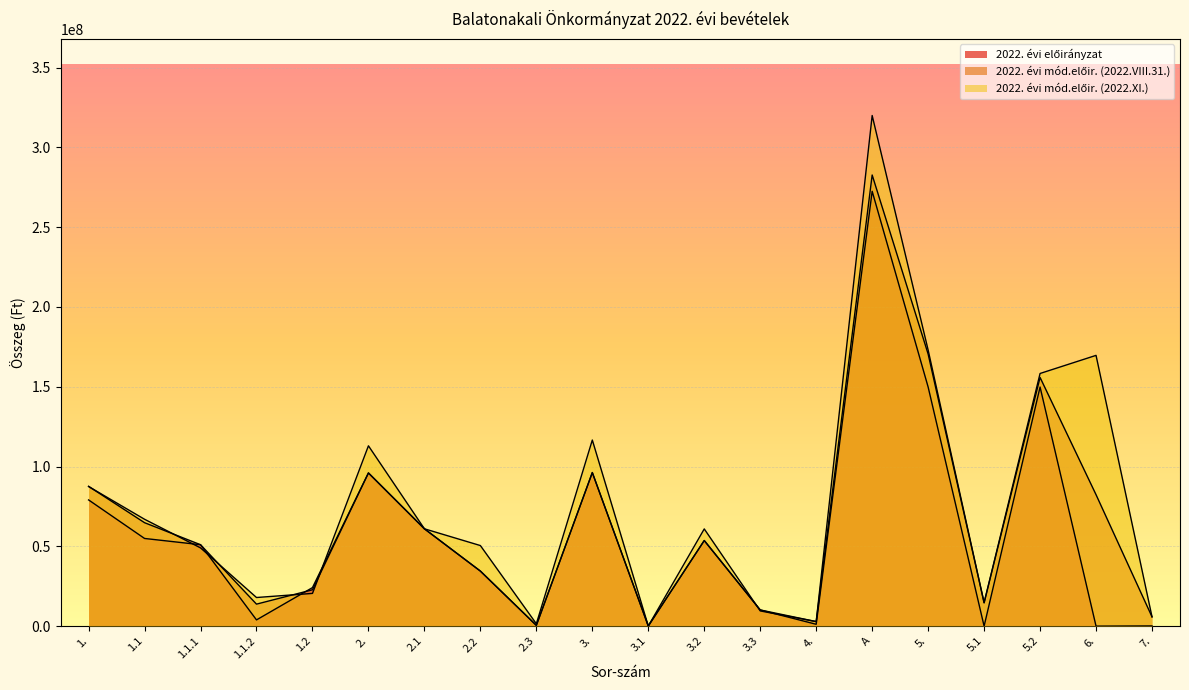

How many values in 2022. évi előirányzat are above zero?

18